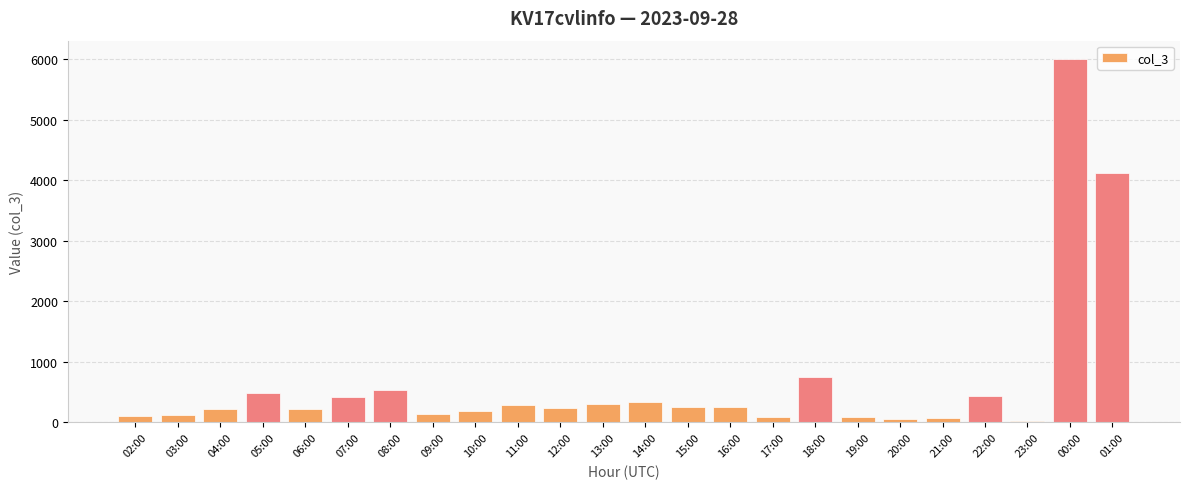

Are the bars horizontal?

No